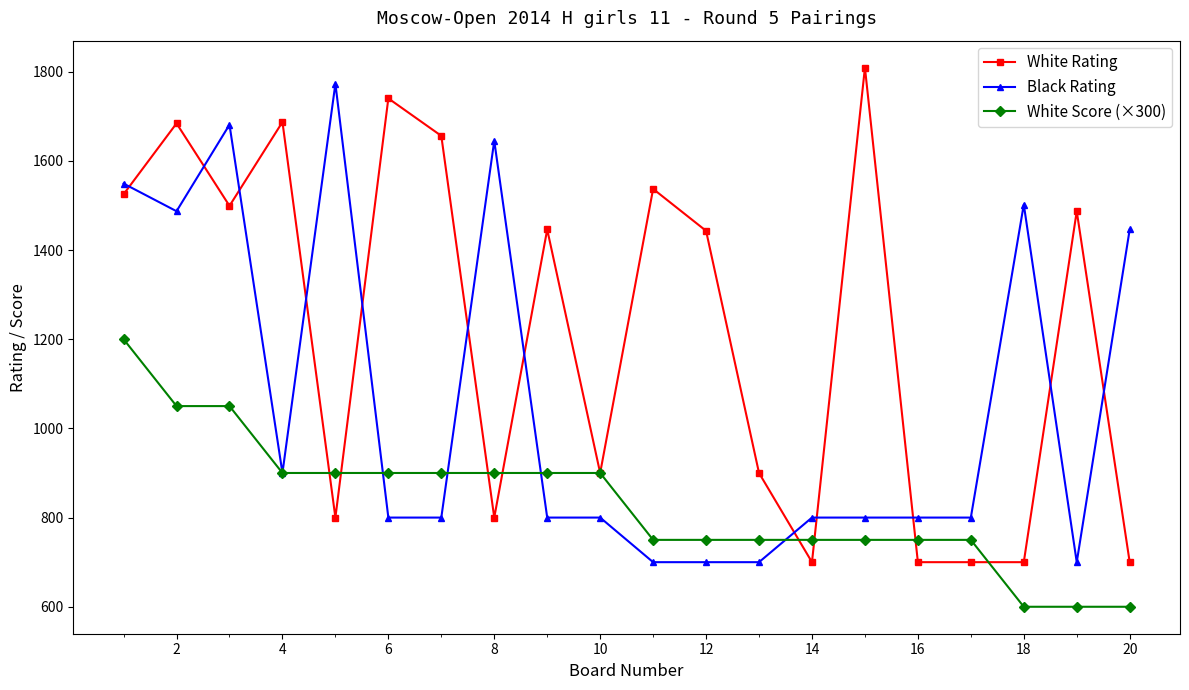

What is the value of the White Rating point at the 2nd from the left?

1684